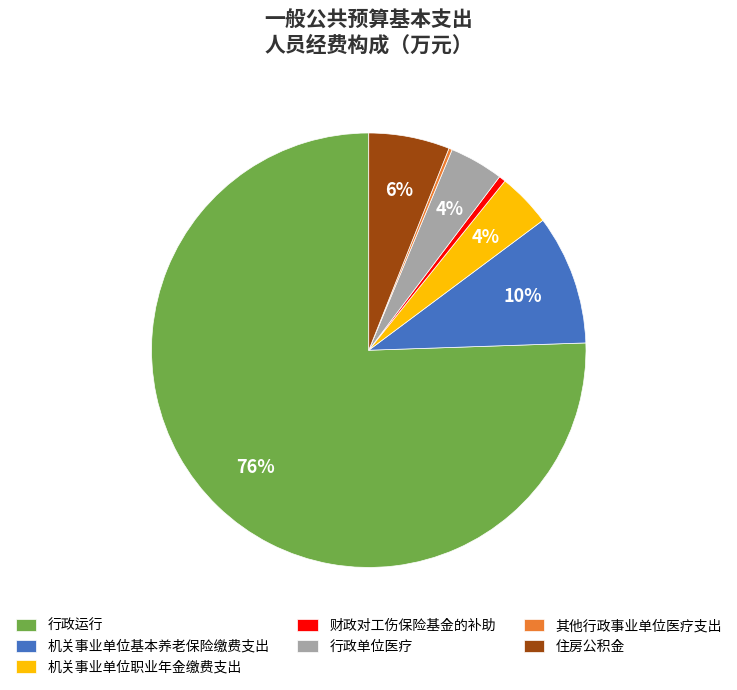

What is the largest slice in the pie chart?

行政运行